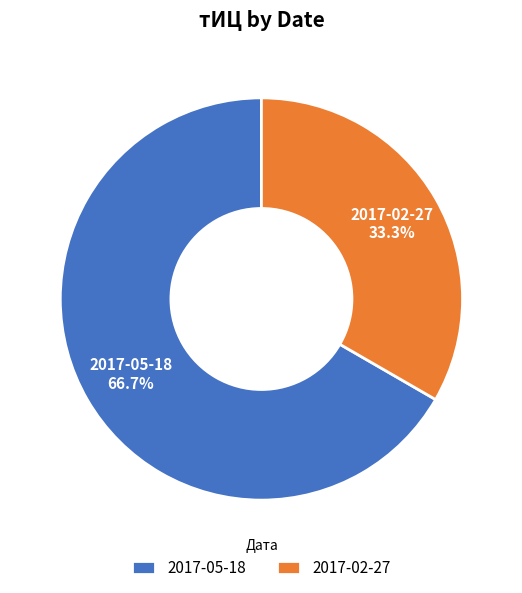

What percentage do 2017-02-27 and 2017-05-18 together represent?

100.0%